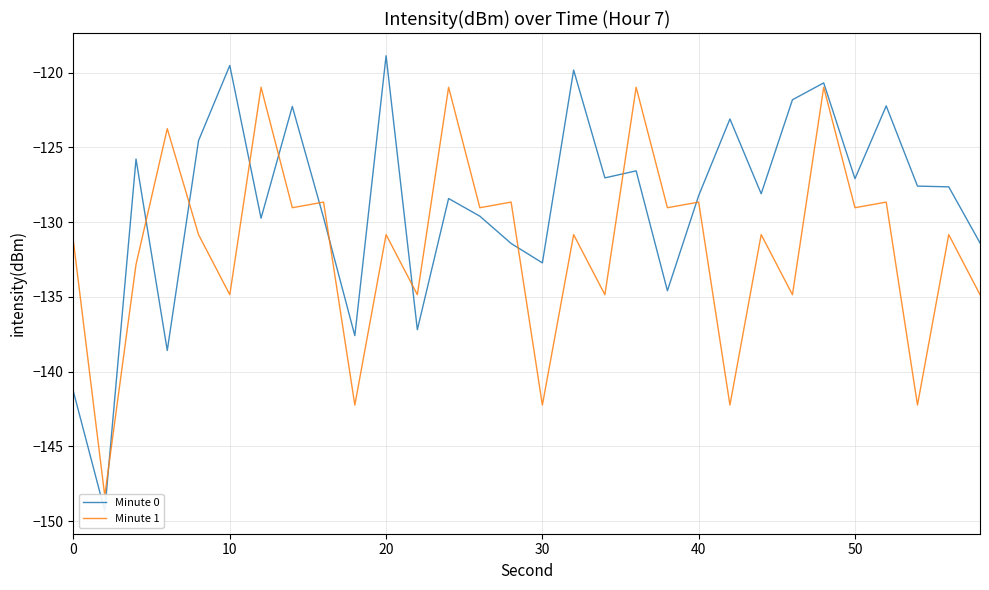

In Minute 0, how many points are higher than both neighbors (excluding endpoints)?

10